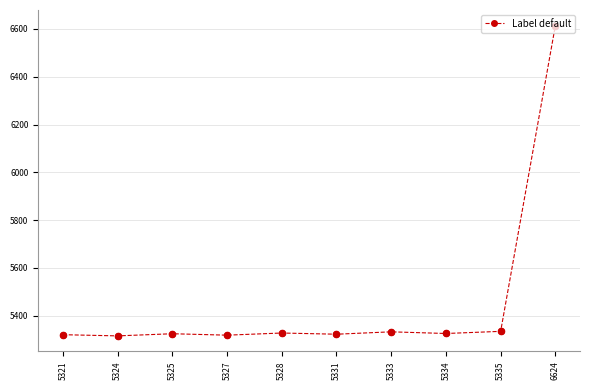

Approximately how many times larger is the value at 5331 compared to 5321?

1.0